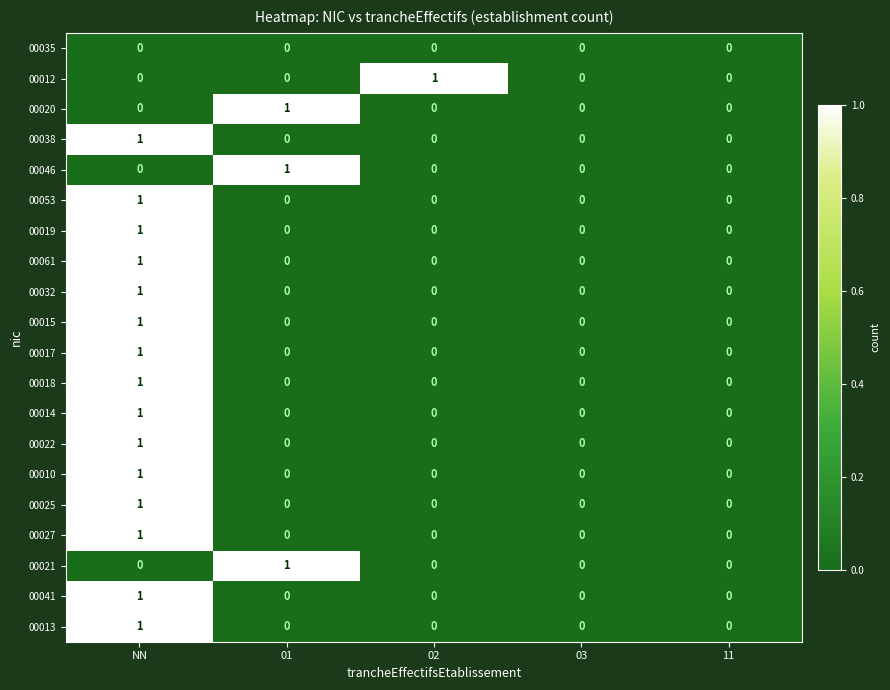

How many series are shown in this chart?

20